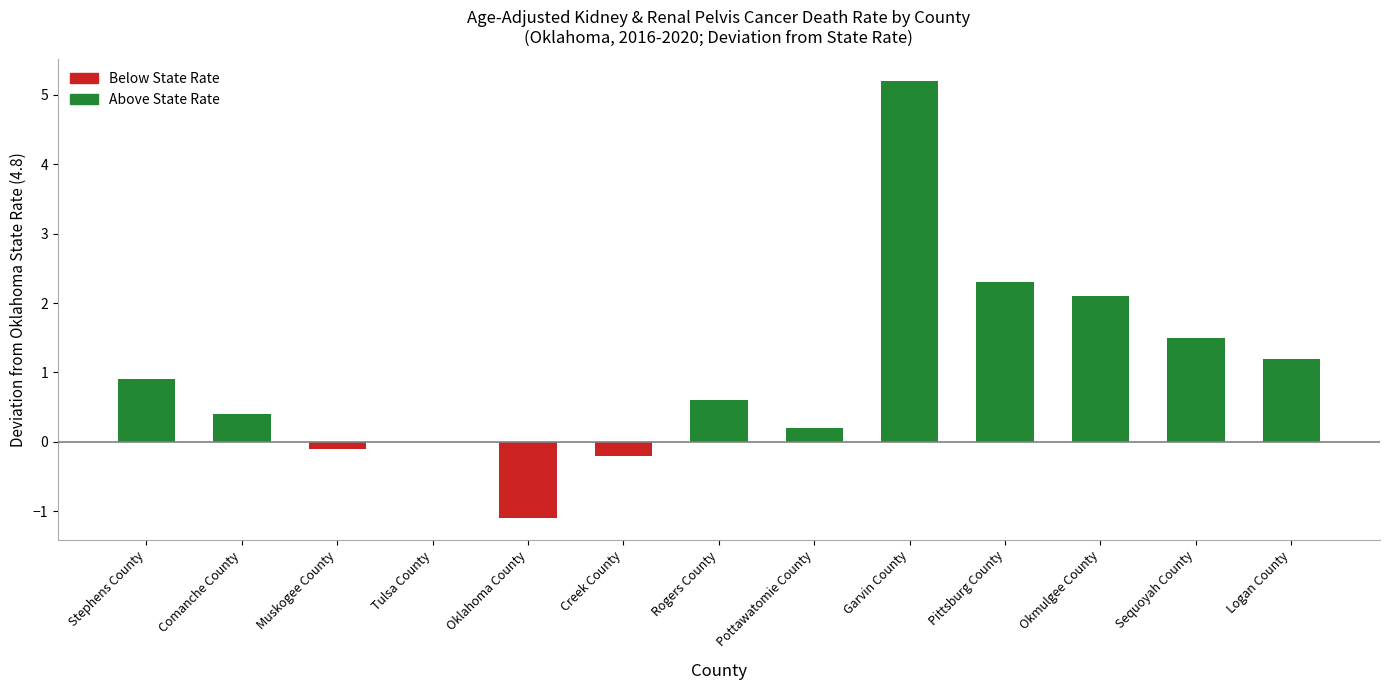

Is it true that the value at Creek County is -0.2?

True